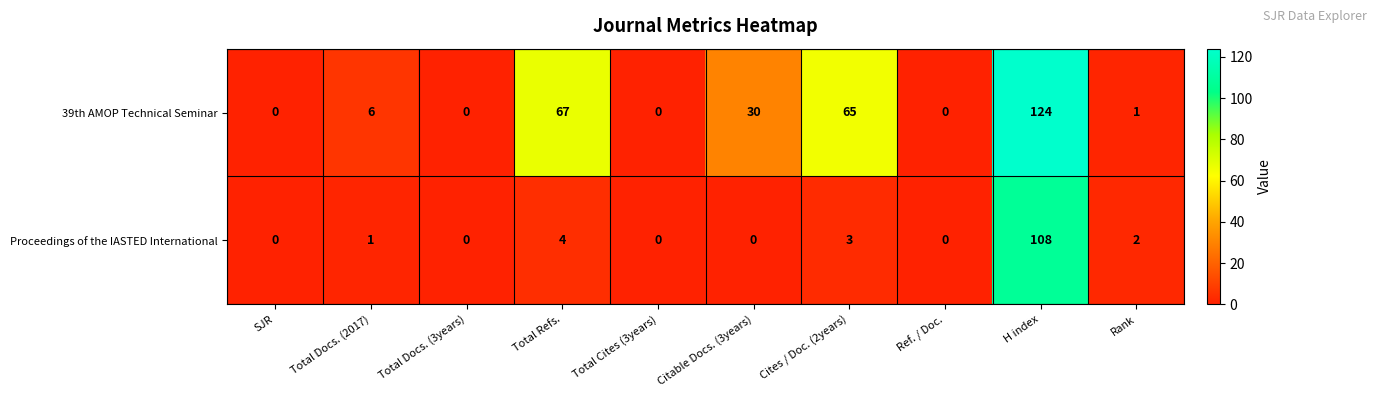

Reading left to right, what are all the values shown in this chart?

39th AMOP Technical Seminar: 0	6	0	67	0	30	65	0	124	1
Proceedings of the IASTED International: 0	1	0	4	0	0	3	0	108	2